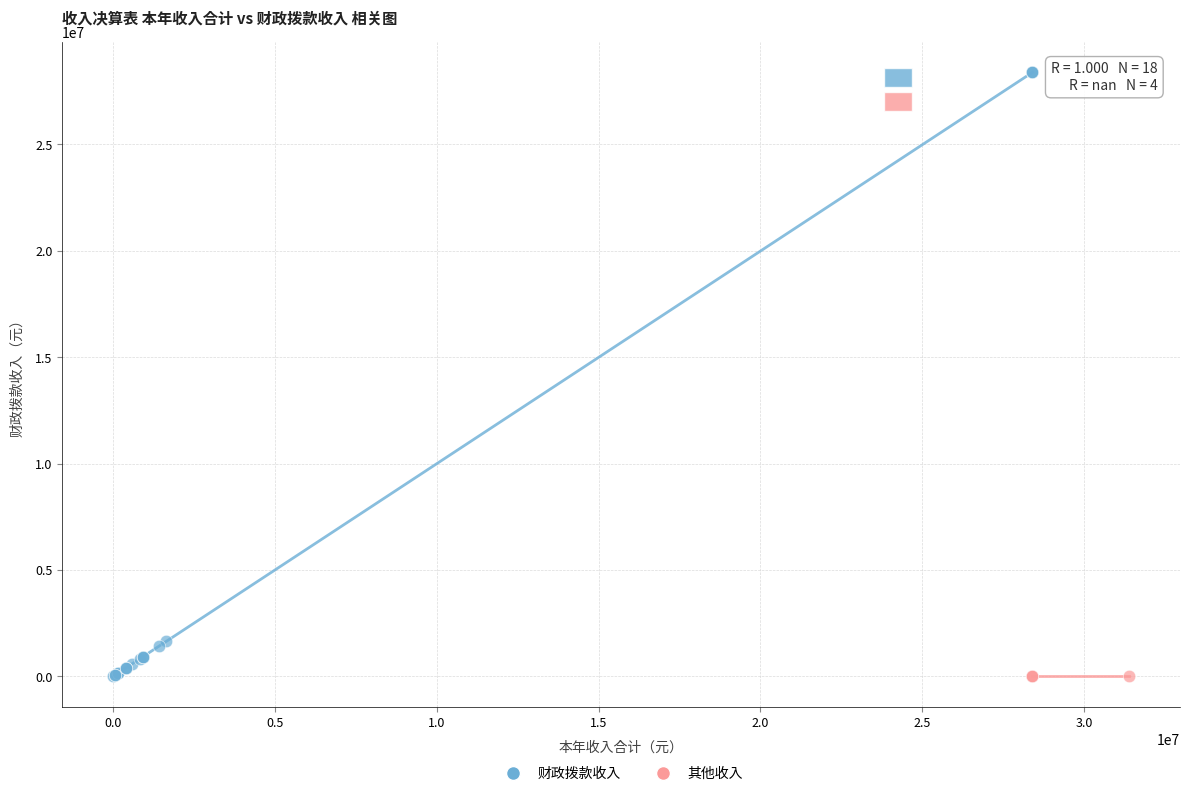

Which series reaches the maximum Y coordinate?

财政拨款收入